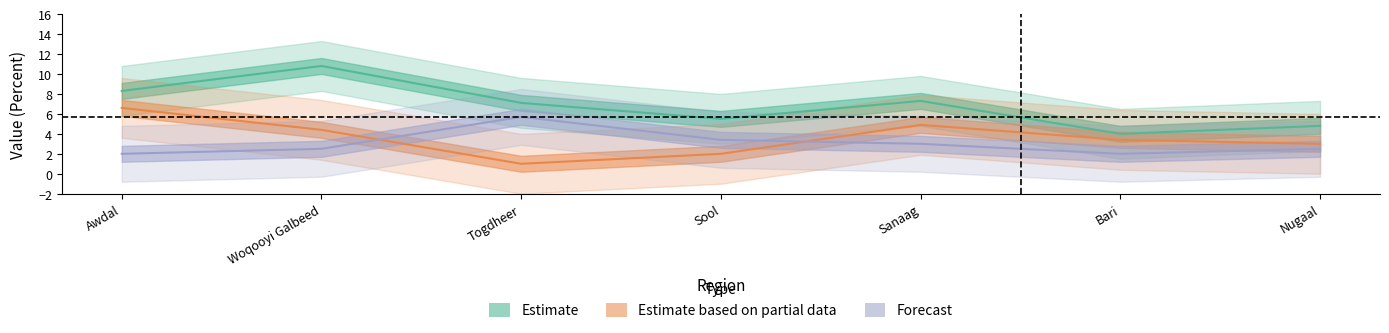

At which label is Estimate based on partial data closest to 3?

Nugaal